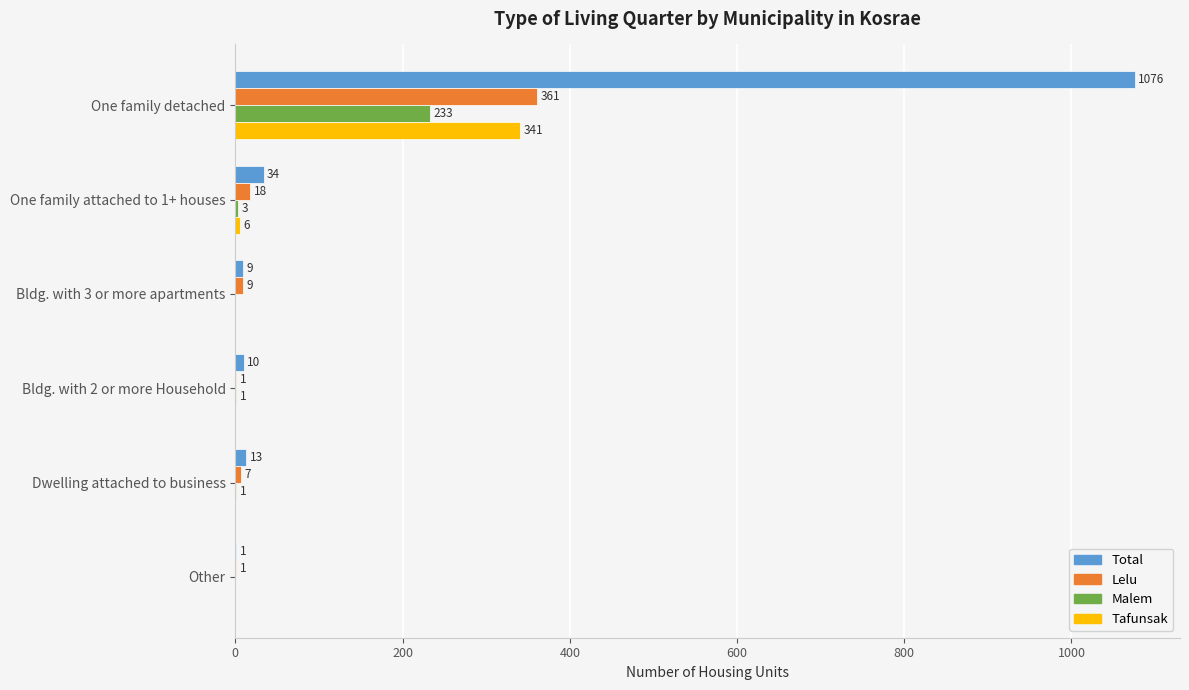

The Malem series shows 3 at One family attached to 1+ houses. True or false?

True